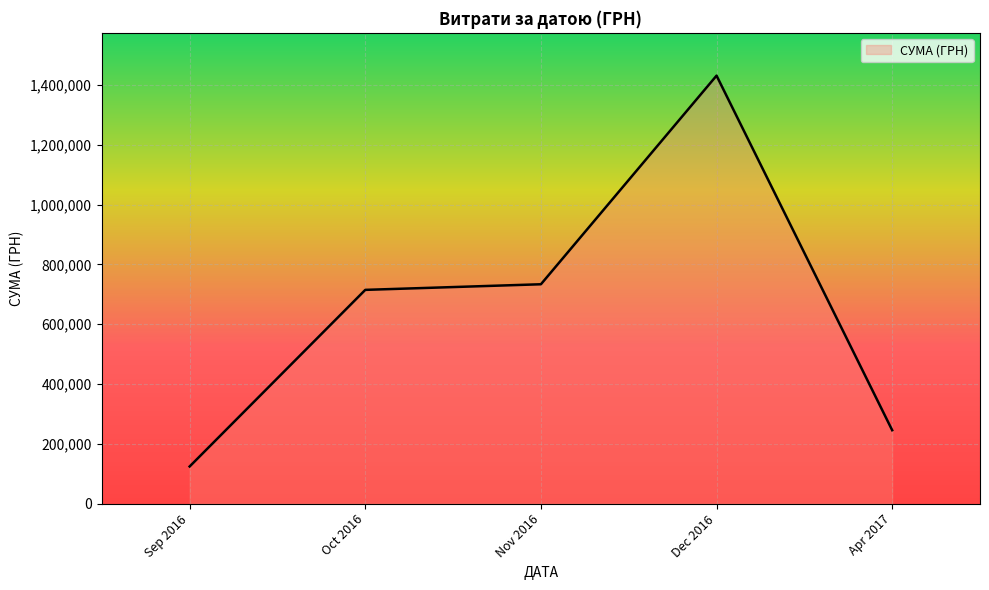

Reading left to right, list all the values displayed in this chart.

Sep 2016=123933.7	Oct 2016=714873.4	Nov 2016=733654.1	Dec 2016=1431693.6	Apr 2017=245287.8